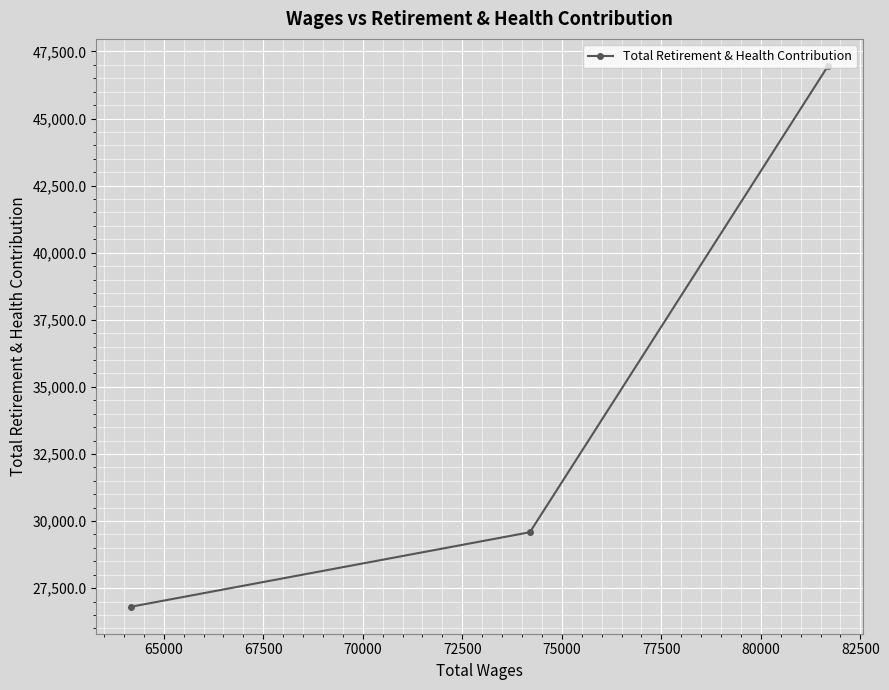

What is the value of the 1st point from the left?

26809